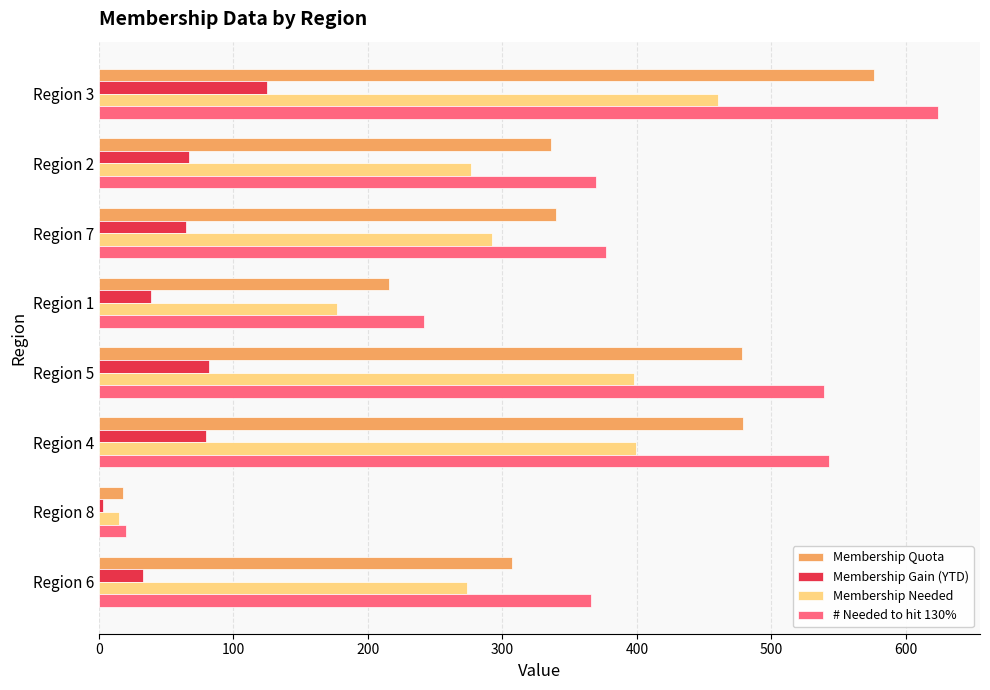

The value of Membership Gain (YTD) at Region 7 is 90.5. True or false?

False